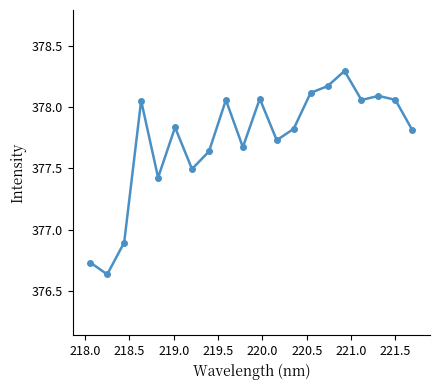

How many interior local peaks (higher than both neighbors) does the data have?

6